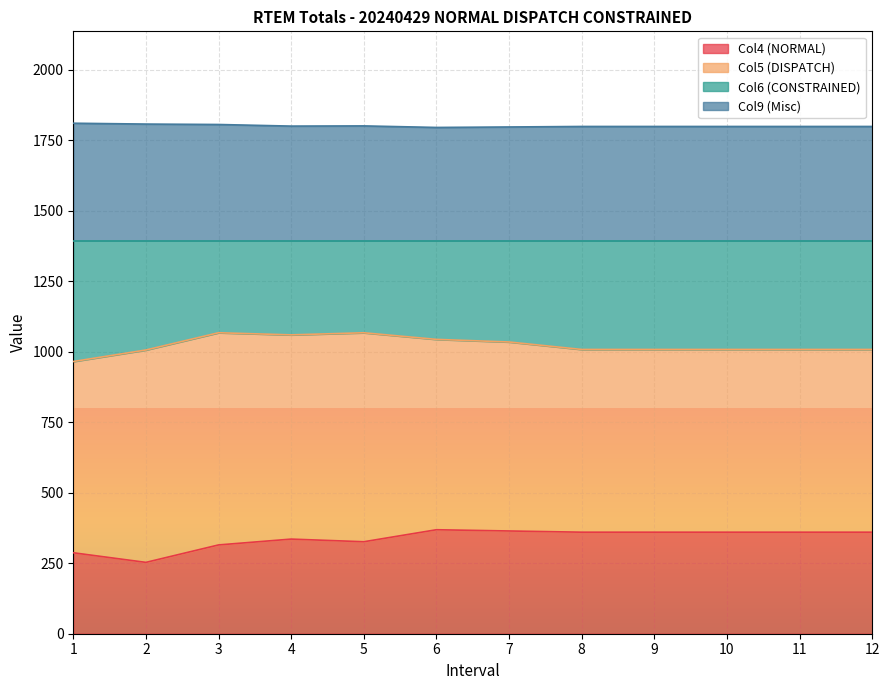

The value of Col4 (NORMAL) at 8 is 142.6. True or false?

False